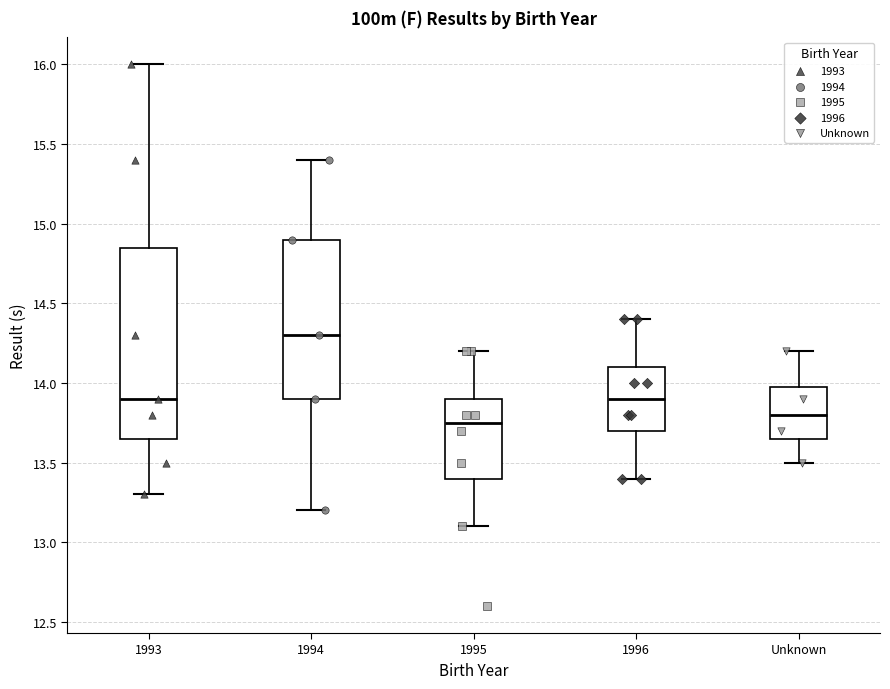

Reading left to right, read every box against the y-axis: the position of its median line, the range the box covers, and the ends of its whiskers. The values are not printed on the chart, so give them approximately, as read against the axis.

1993: median 13.90, box 13.65 to 14.85, whiskers 13.30 to 16.00
1994: median 14.30, box 13.90 to 14.90, whiskers 13.20 to 15.40
1995: median 13.75, box 13.40 to 13.90, whiskers 13.10 to 14.20
1996: median 13.90, box 13.70 to 14.10, whiskers 13.40 to 14.40
Unknown: median 13.80, box 13.65 to 14.00, whiskers 13.50 to 14.20